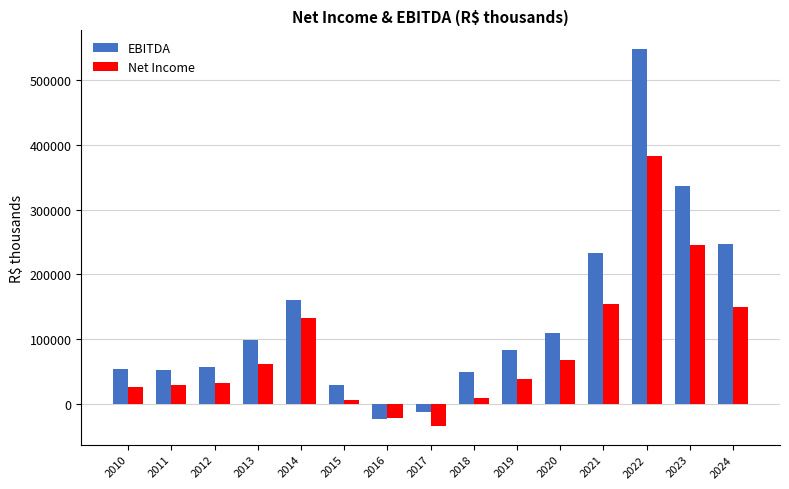

Which series has the largest range (max minus min)?

EBITDA